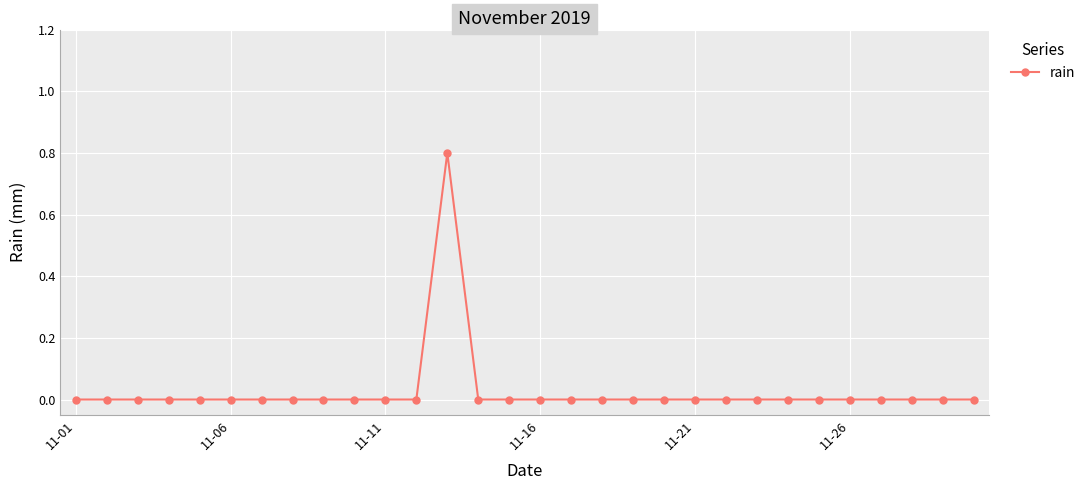

What is the maximum value shown in the chart?

0.8